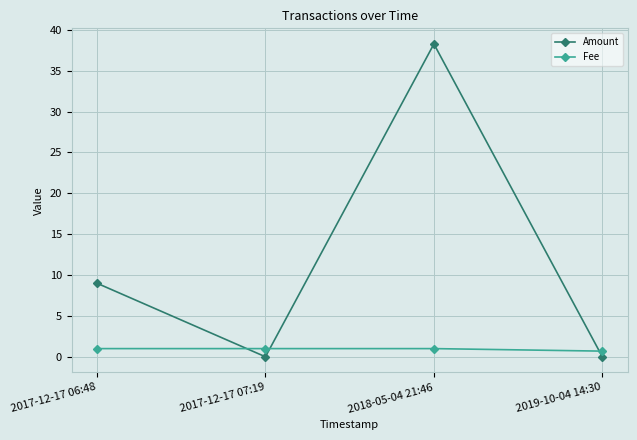

How many interior local valleys does the Amount series have?

1